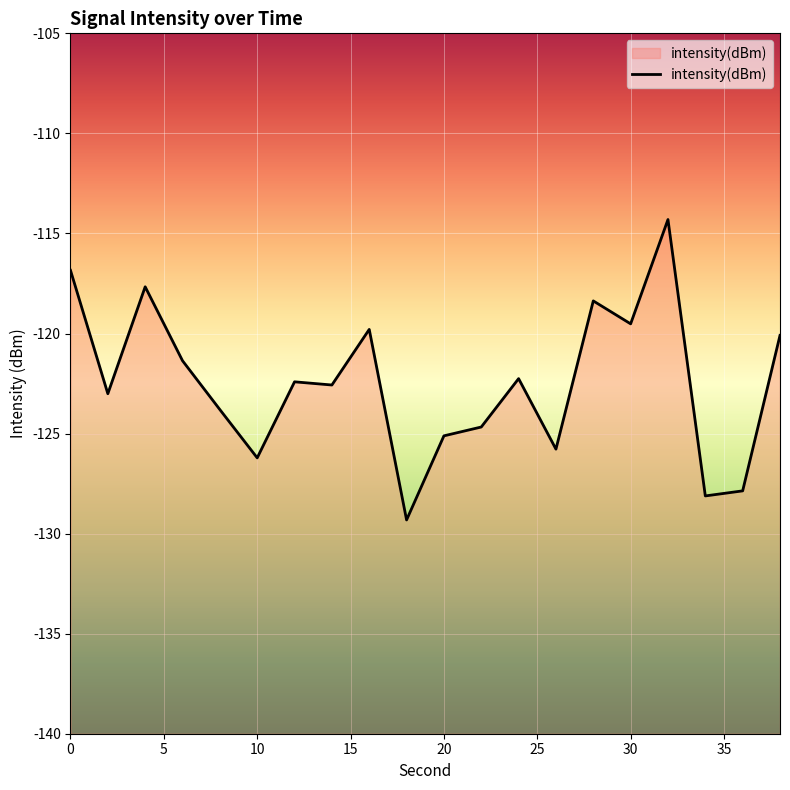

List the labels in order of value, largest first.

32, 0, 4, 28, 30, 16, 38, 6, 24, 12, 14, 2, 8, 22, 20, 26, 10, 36, 34, 18